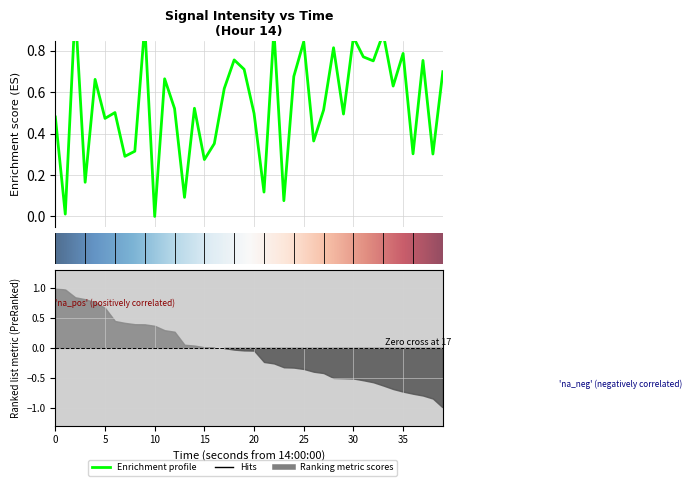

What is the difference between the second highest and second lowest values?

0.9